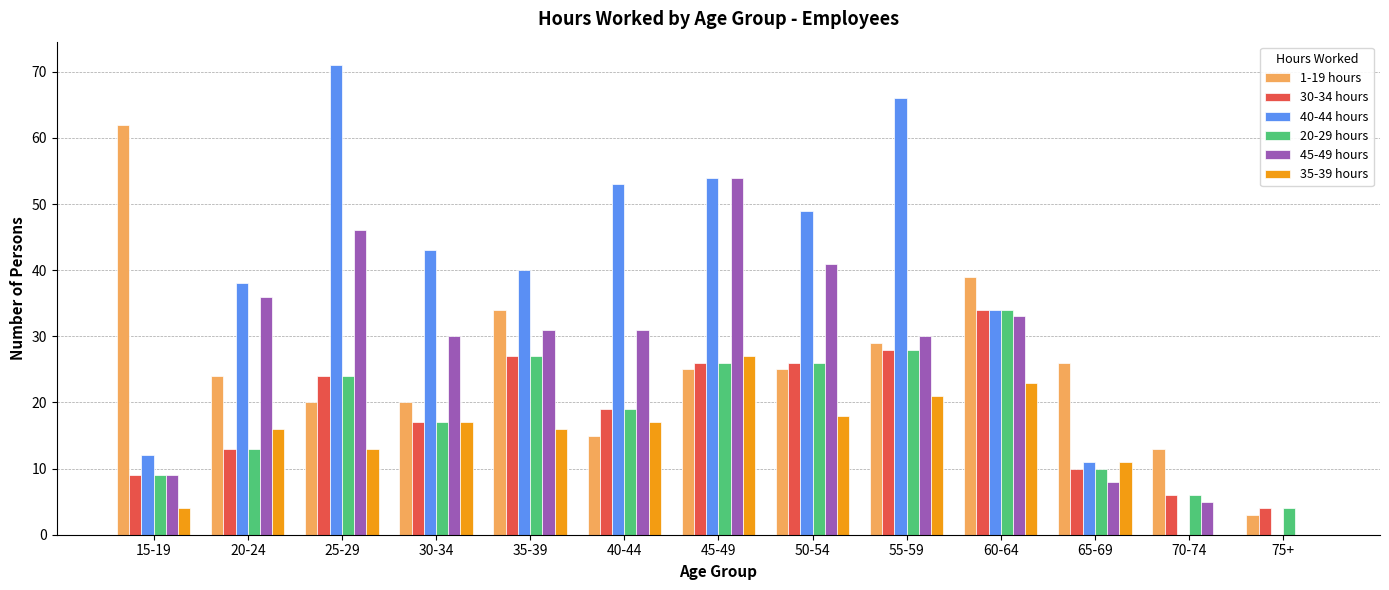

Reading right to left, list all the values displayed in this chart.

1-19 hours: 3	13	26	39	29	25	25	15	34	20	20	24	62
30-34 hours: 4	6	10	34	28	26	26	19	27	17	24	13	9
40-44 hours: 0	0	11	34	66	49	54	53	40	43	71	38	12
20-29 hours: 4	6	10	34	28	26	26	19	27	17	24	13	9
45-49 hours: 0	5	8	33	30	41	54	31	31	30	46	36	9
35-39 hours: 0	0	11	23	21	18	27	17	16	17	13	16	4